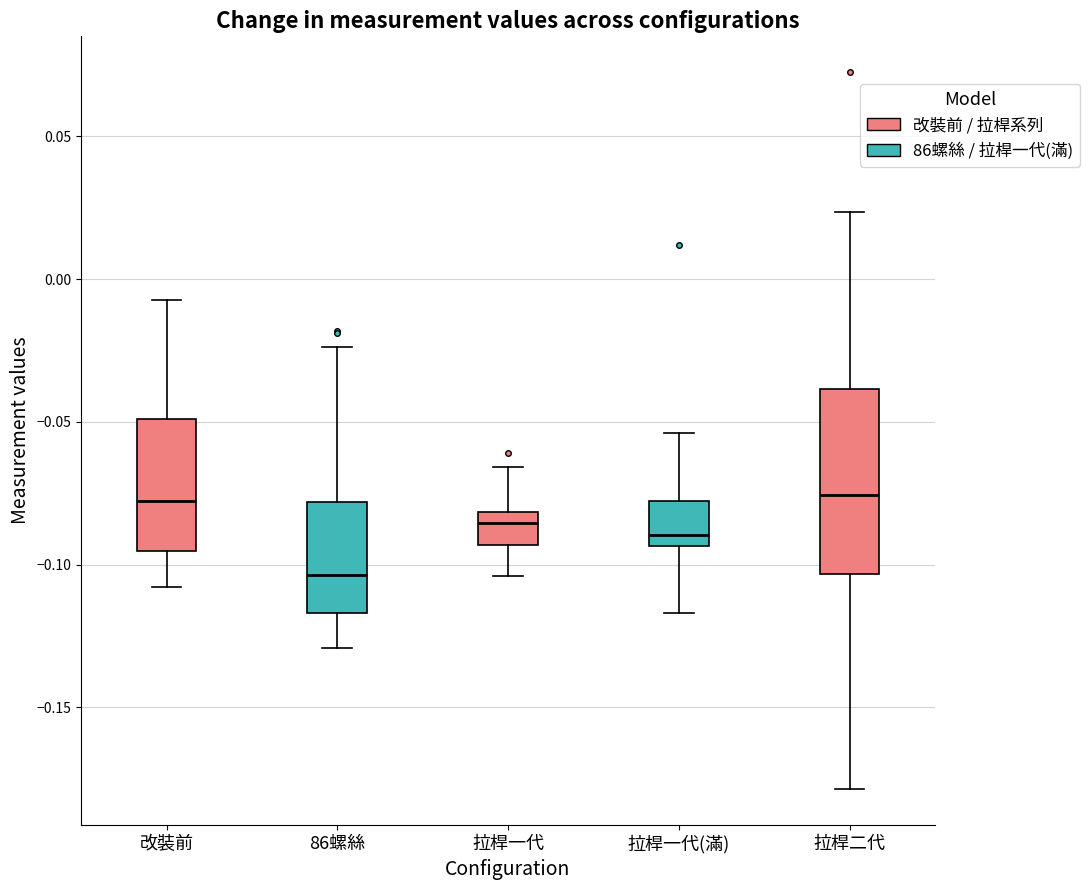

Comparing the boxes themselves (not the whiskers), which one is the tallest?

拉桿二代